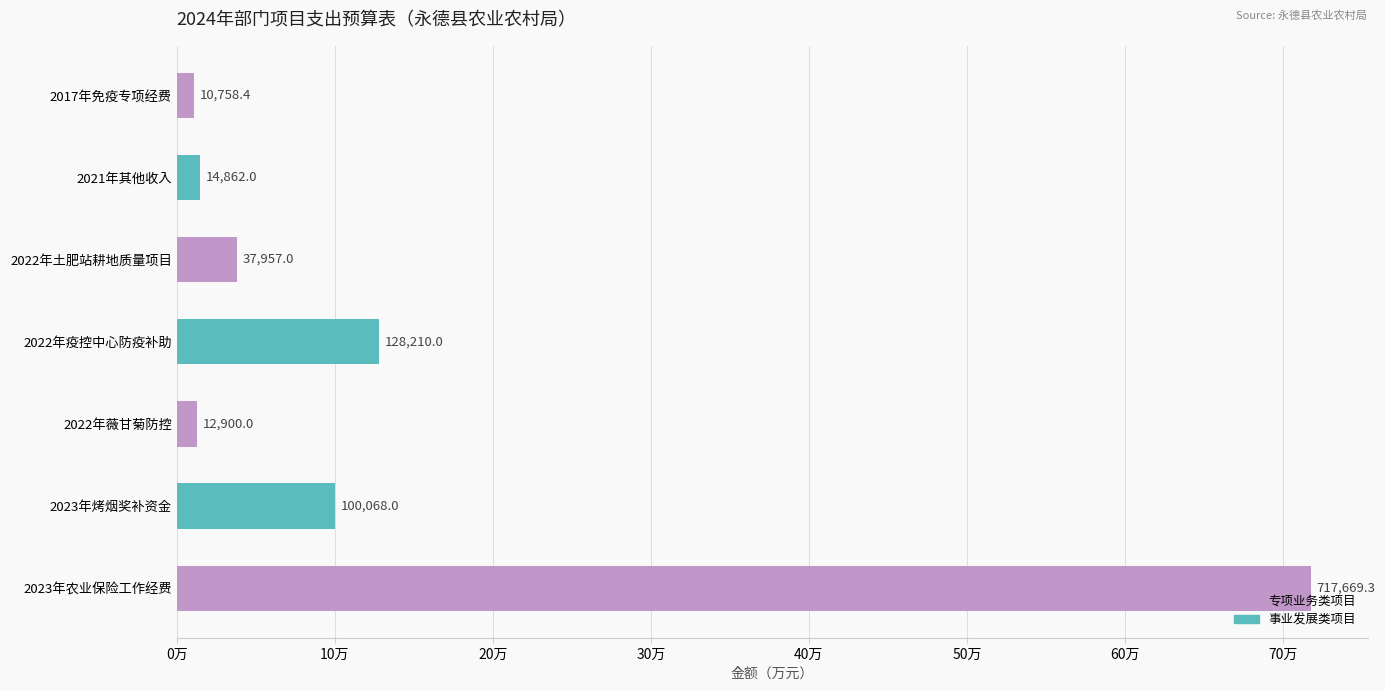

What is the maximum value shown in the chart?

717669.3